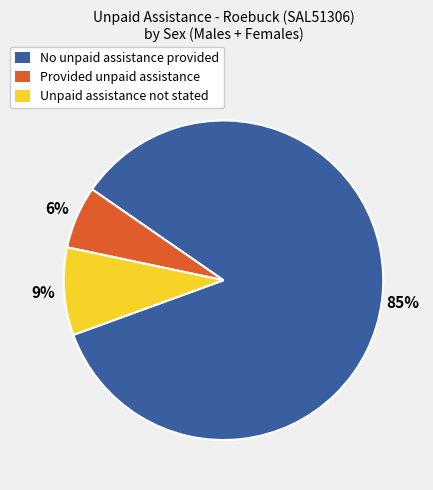

The No unpaid assistance provided slice represents 90% of the pie. True or false?

False